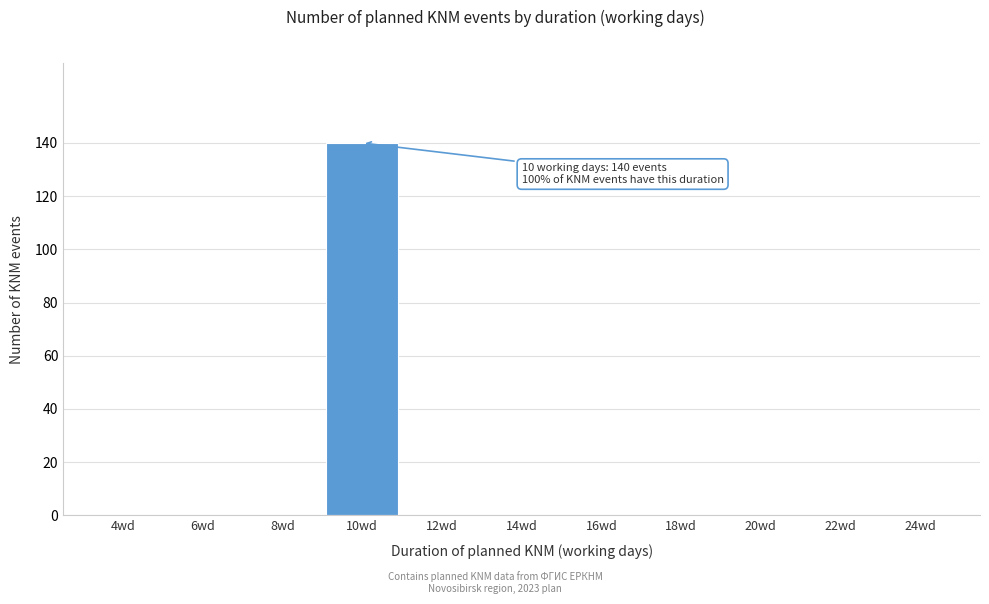

Reading left to right, extract all data points from this chart.

4wd=0	6wd=0	8wd=0	10wd=140	12wd=0	14wd=0	16wd=0	18wd=0	20wd=0	22wd=0	24wd=0